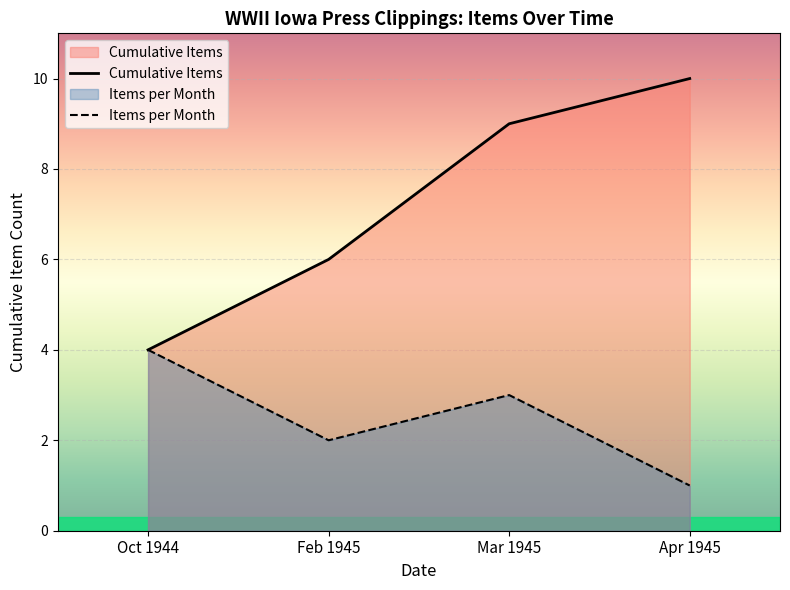

What are all the series names shown in the legend?

Cumulative Items, Items per Month